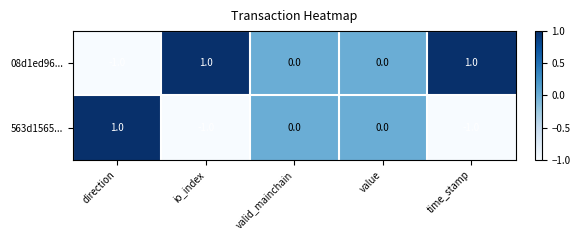

Is it true that 08d1ed96... equals -1 at direction?

True